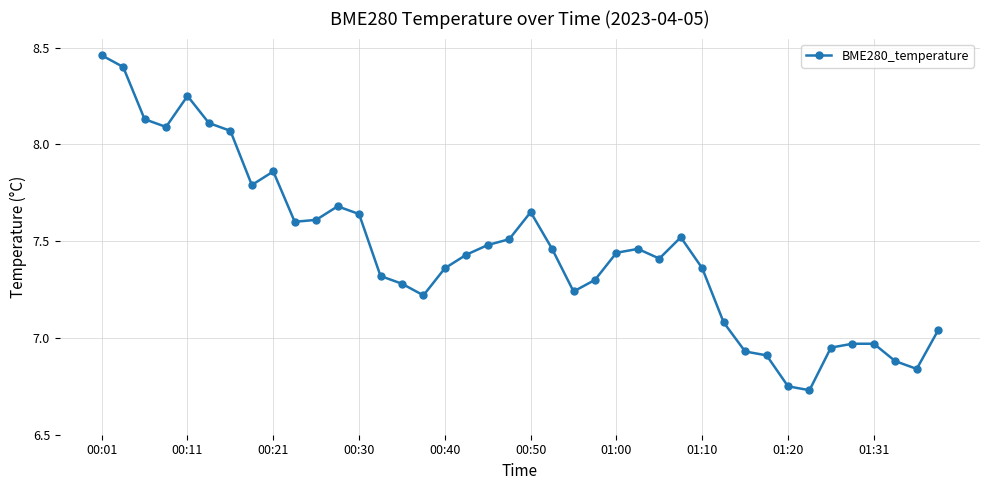

True or false: there are more than 1 points higher than both neighbors.

True